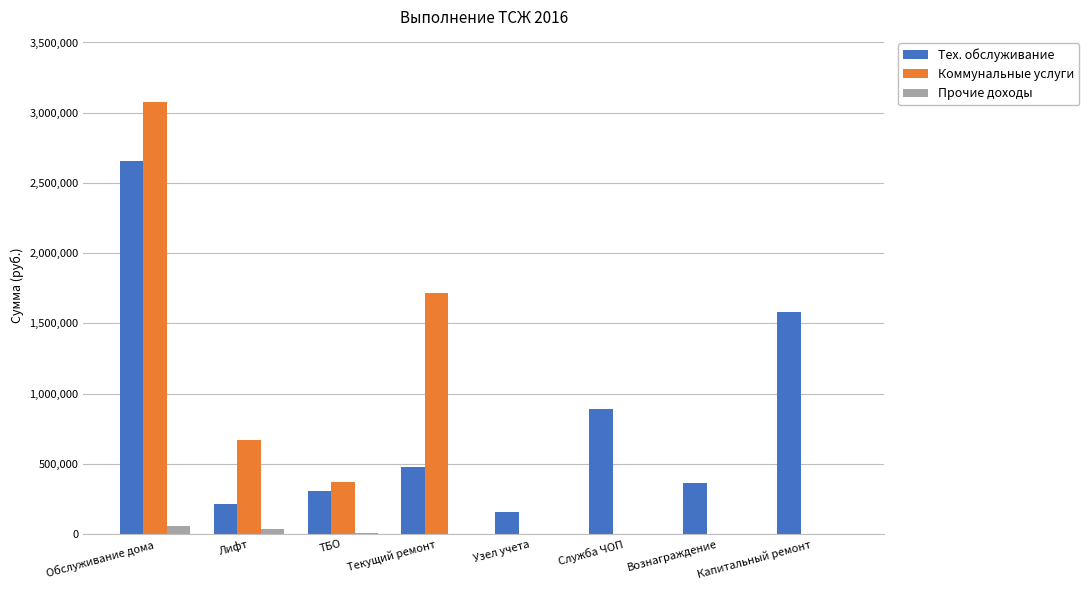

Which category has the highest value in the Коммунальные услуги series?

Обслуживание дома